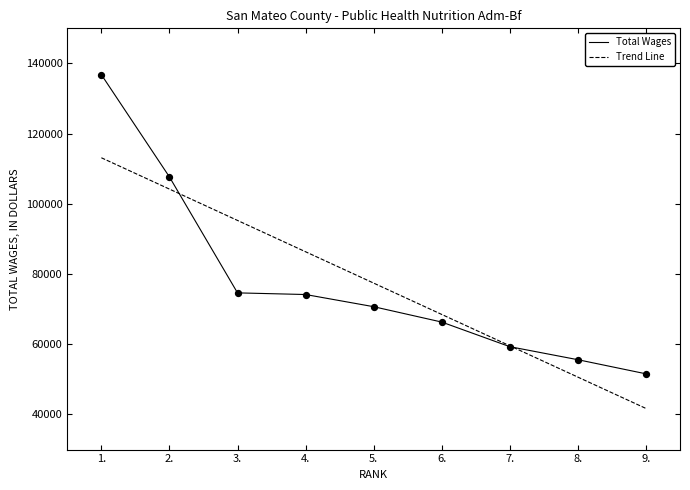

What is the change in value from 8. to 9.?

-4021